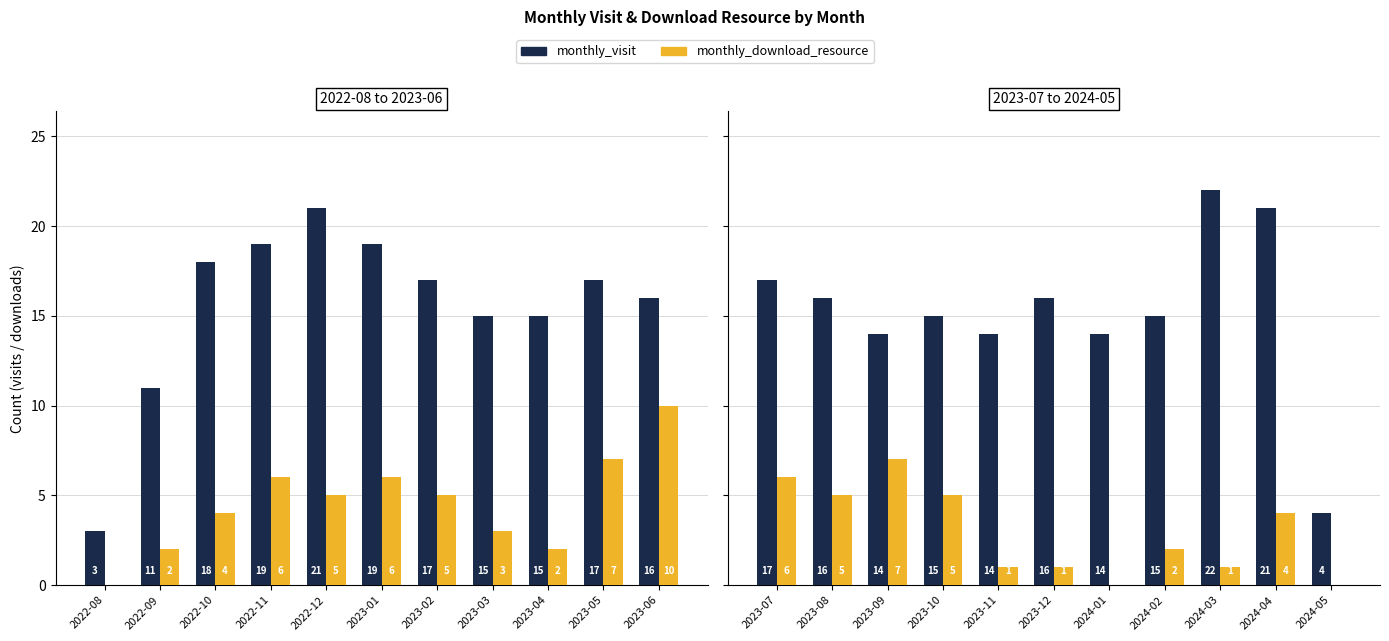

Rank the series by their maximum value, from lowest to highest.

monthly_download_resource, monthly_visit